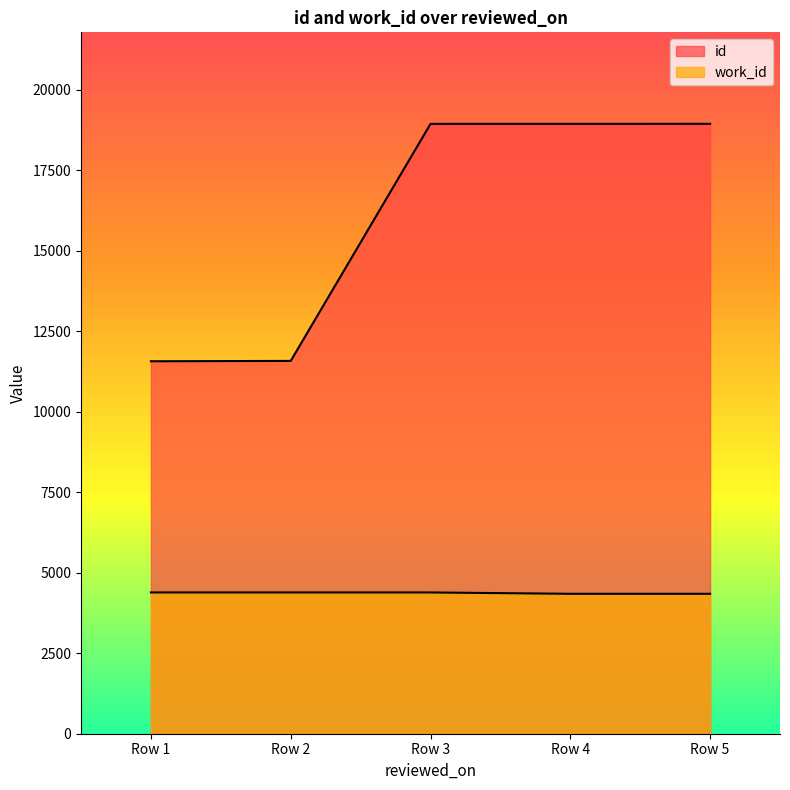

True or false: work_id and id intersect in this chart.

False